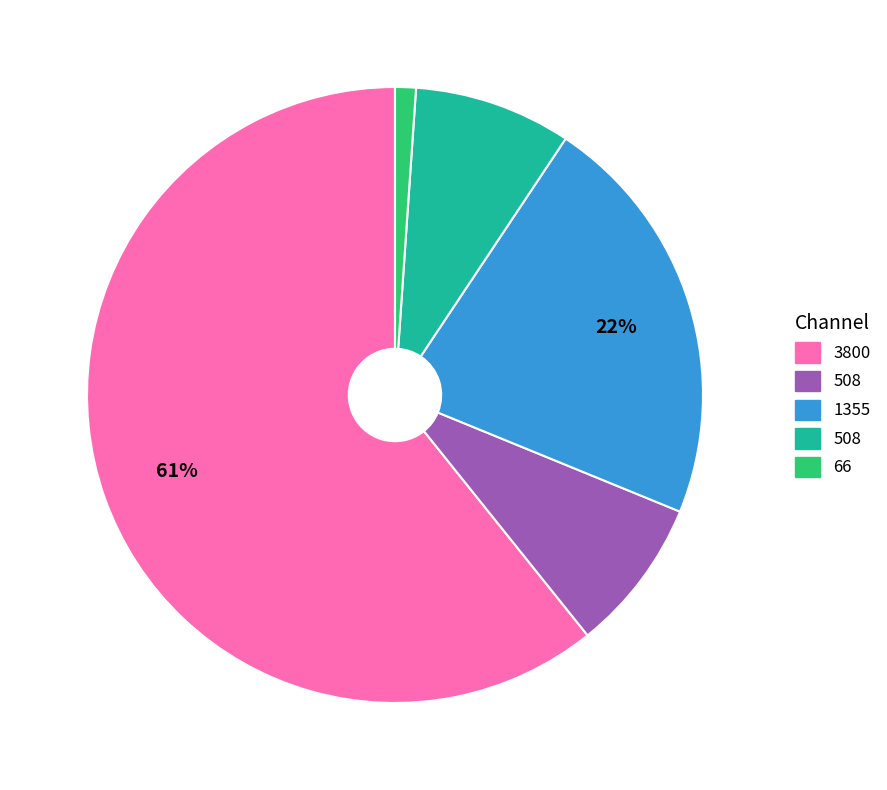

Is there a majority slice in this chart?

Yes